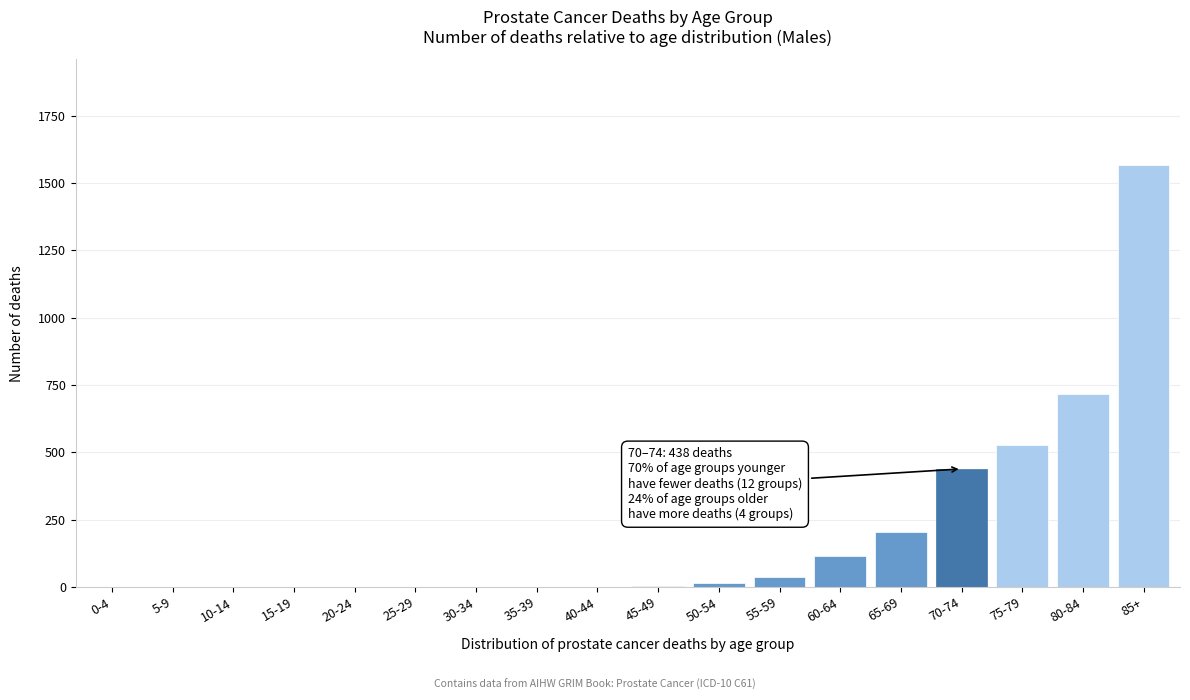

At which category does the chart reach its peak across all series?

85+